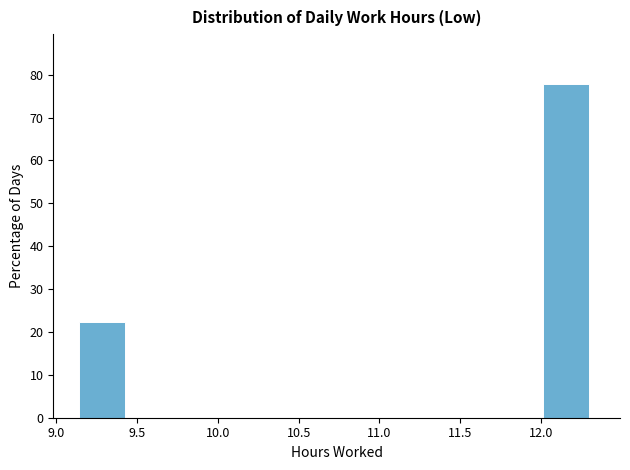

Which range on the x-axis has the tallest bar?

12.00 to 12.35